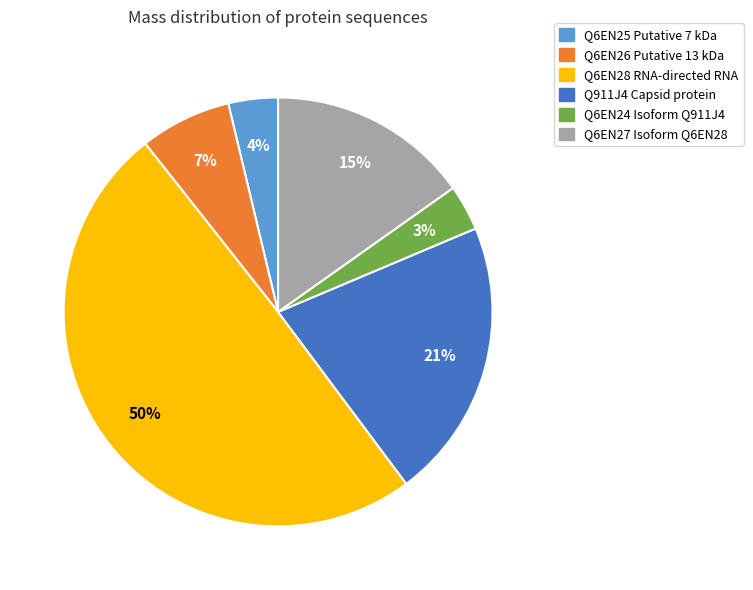

Between Q6EN27 Isoform Q6EN28 and Q6EN24 Isoform Q911J4, which is larger?

Q6EN27 Isoform Q6EN28